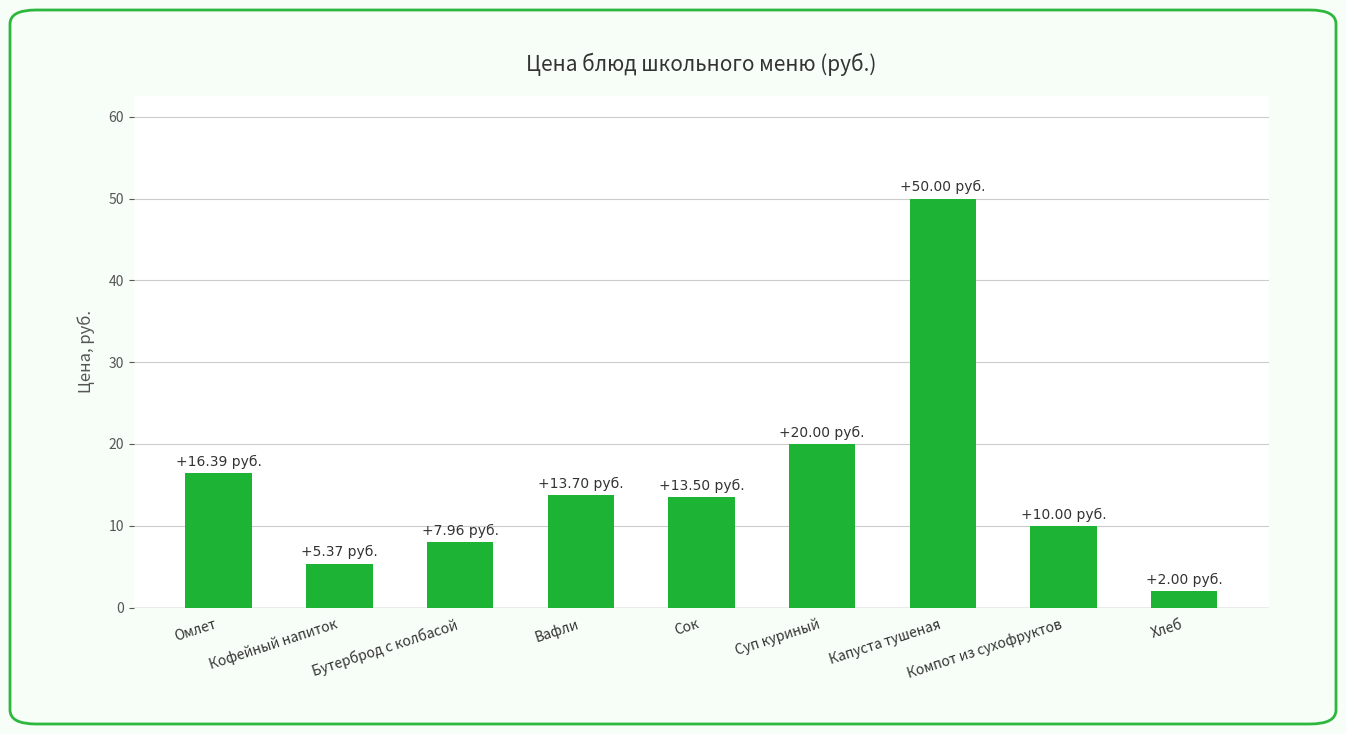

What is the average value?

15.4